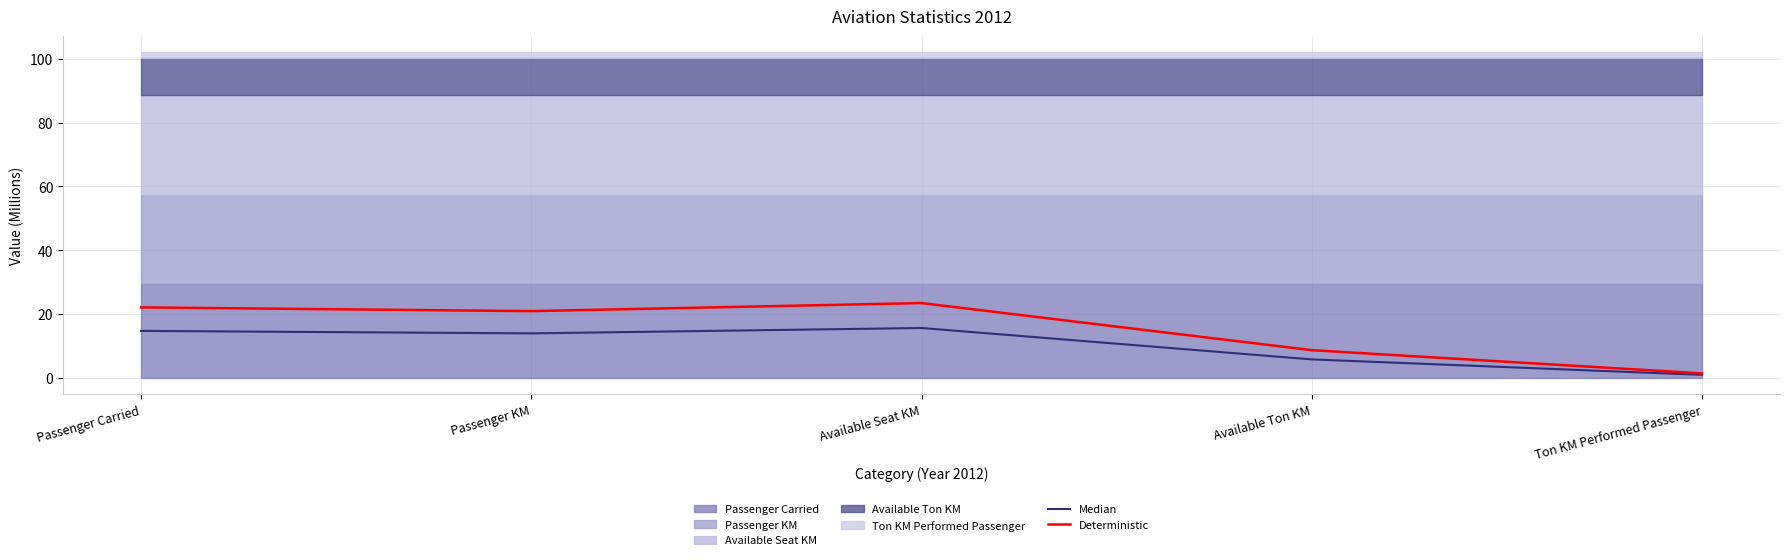

What is the highest value of the Median series?

15.6